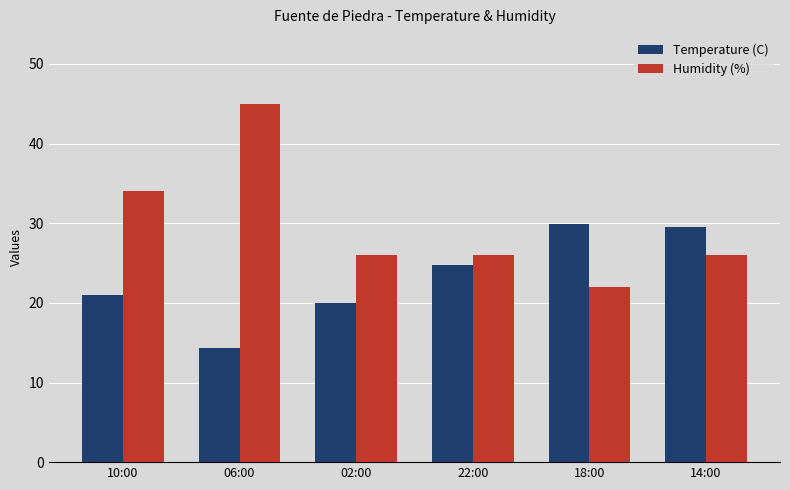

At which label does Humidity (%) reach its peak?

06:00